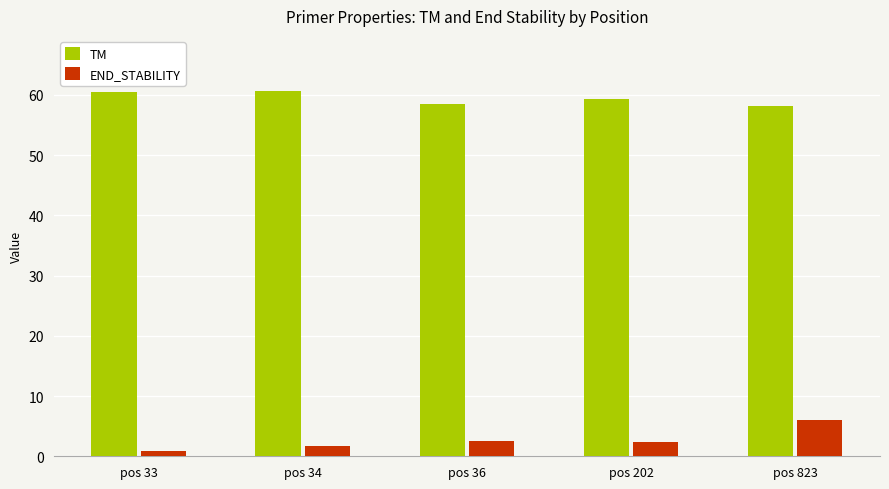

What is the average value of the END_STABILITY series?

2.7